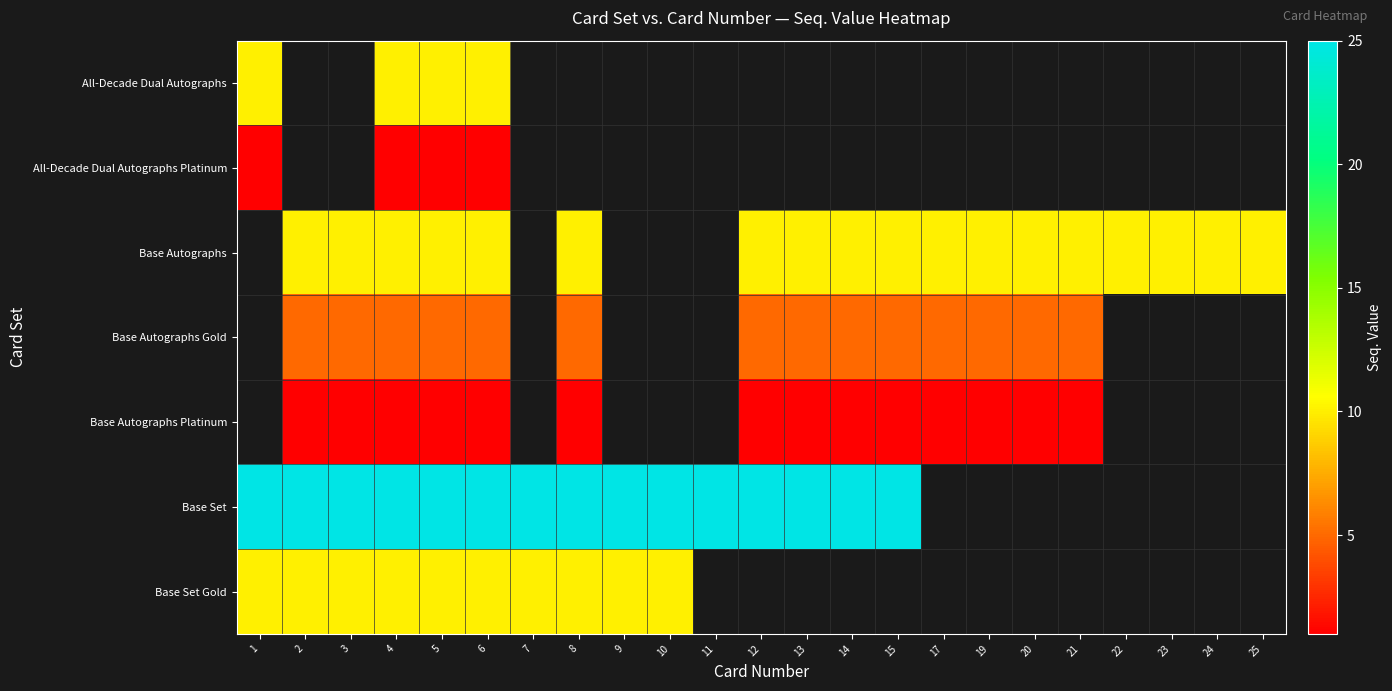

How many data points does each series have?

23